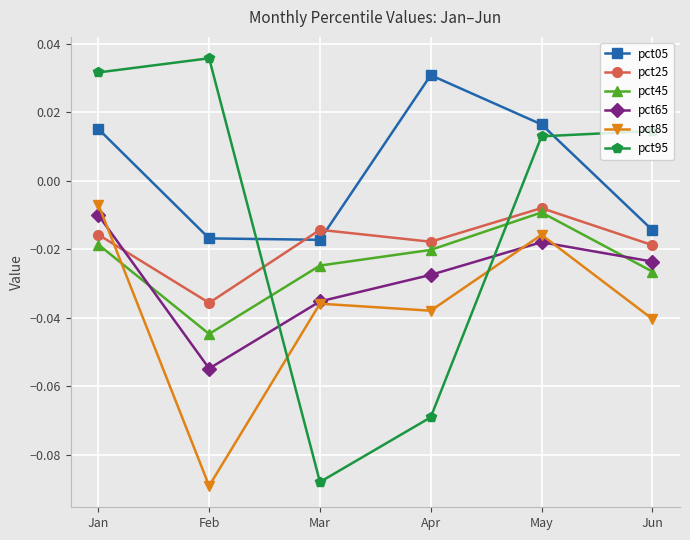

How many intersections are there between pct65 and pct25?

1